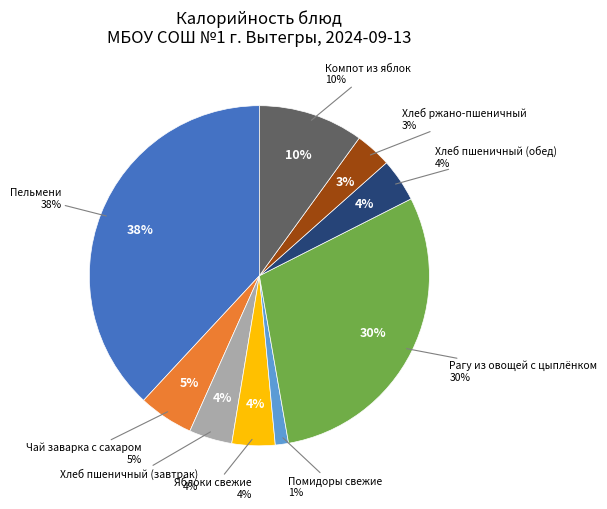

Approximately how many times larger is the value at Помидоры свежие compared to Хлеб пшеничный (завтрак)?

0.3